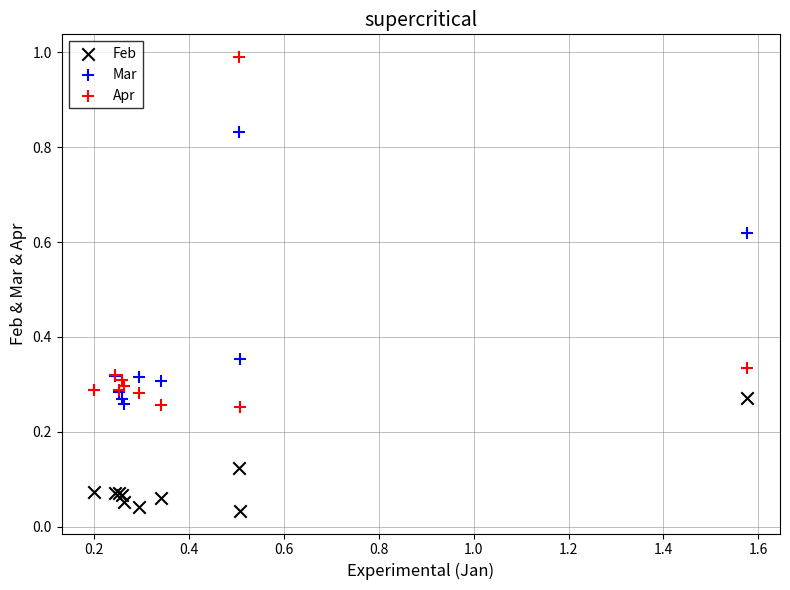

Which series contains the lowest Y value?

Feb